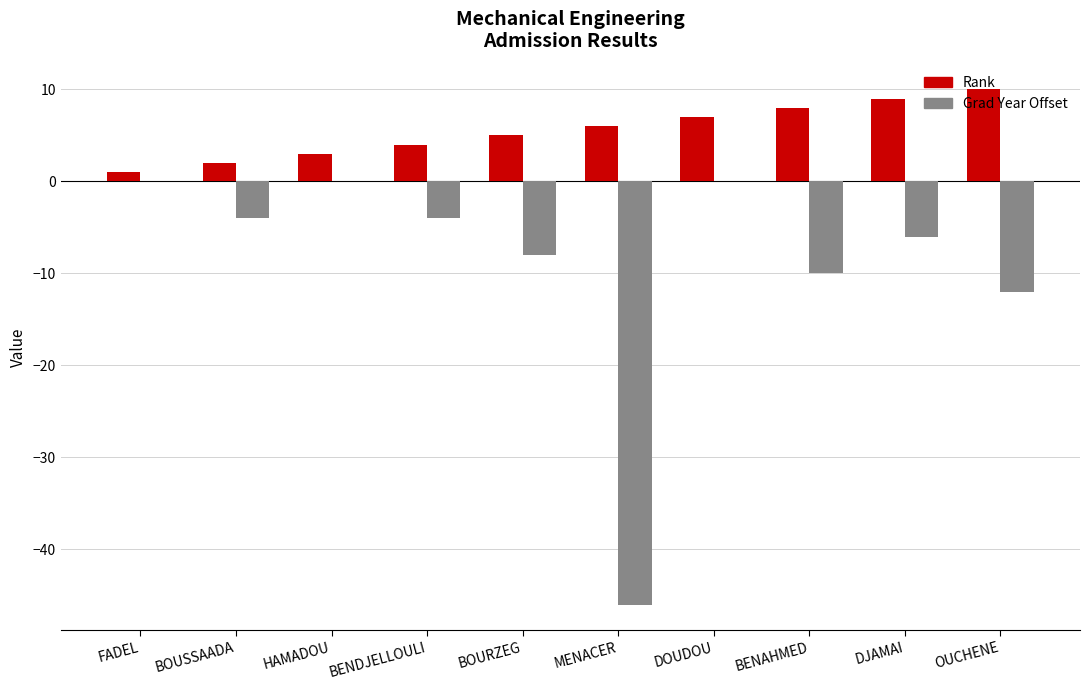

What is the maximum value shown in the chart?

10